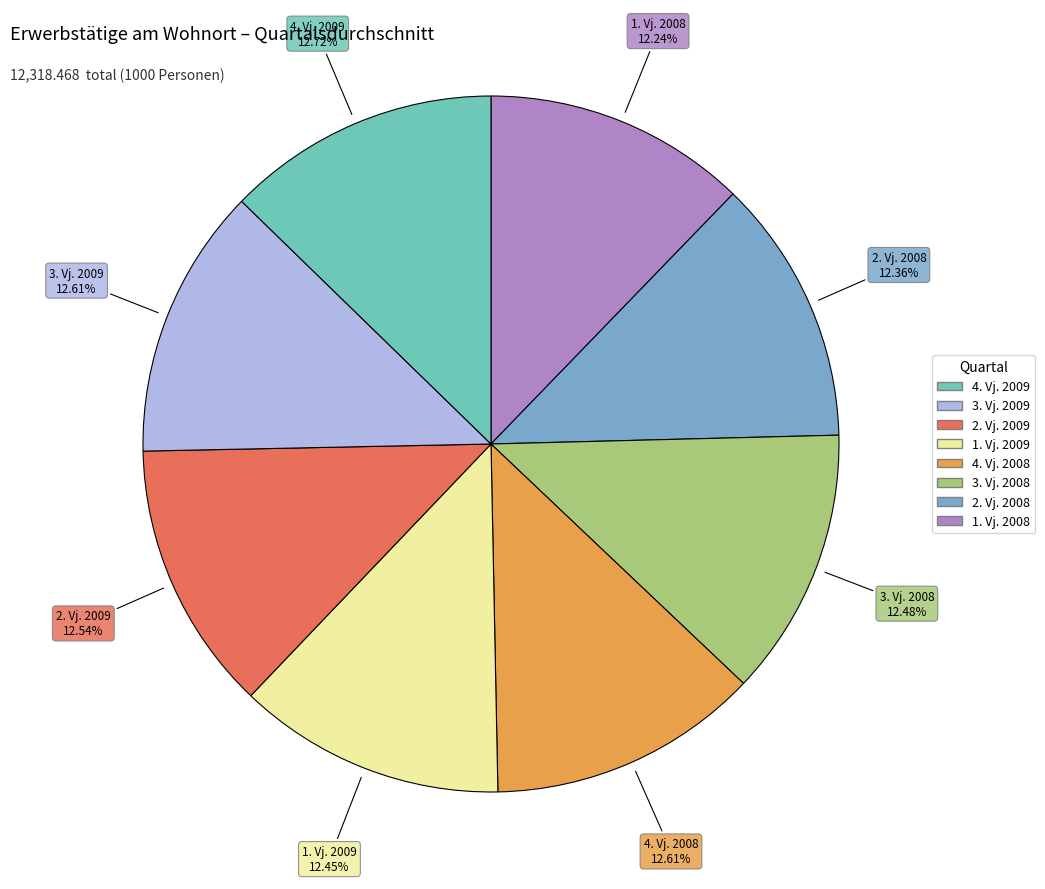

Rank the categories by value from lowest to highest.

1. Vj., 2. Vj., 1. Vj. 2009, 3. Vj., 2. Vj. 2009, 3. Vj. 2009, 4. Vj., 4. Vj. 2009